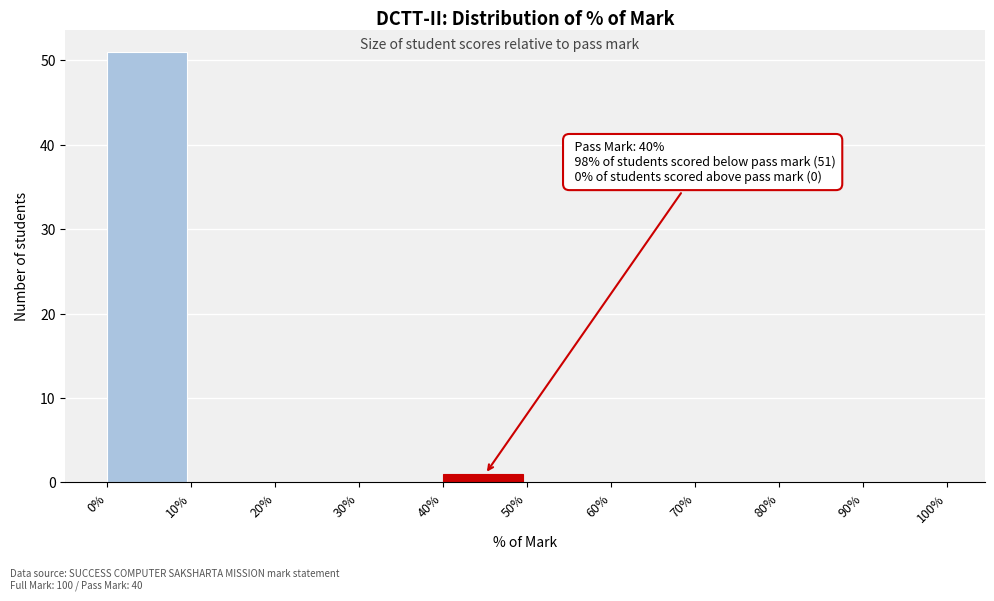

Which range on the x-axis has the tallest bar?

0% to 10%